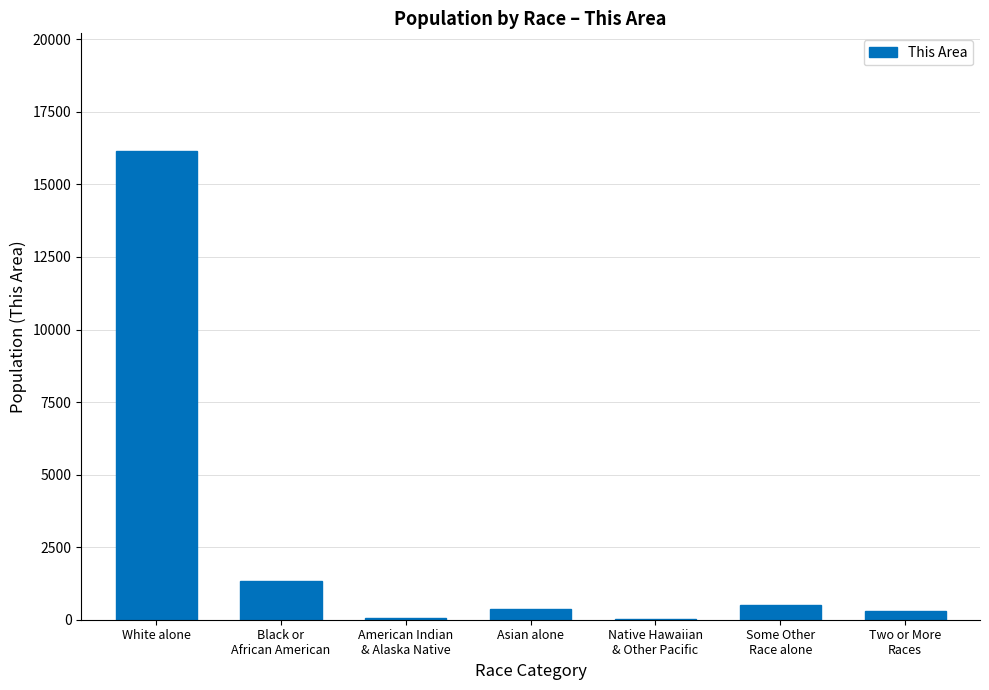

What is the sum of the values at Two or More
Races and Some Other
Race alone?

816